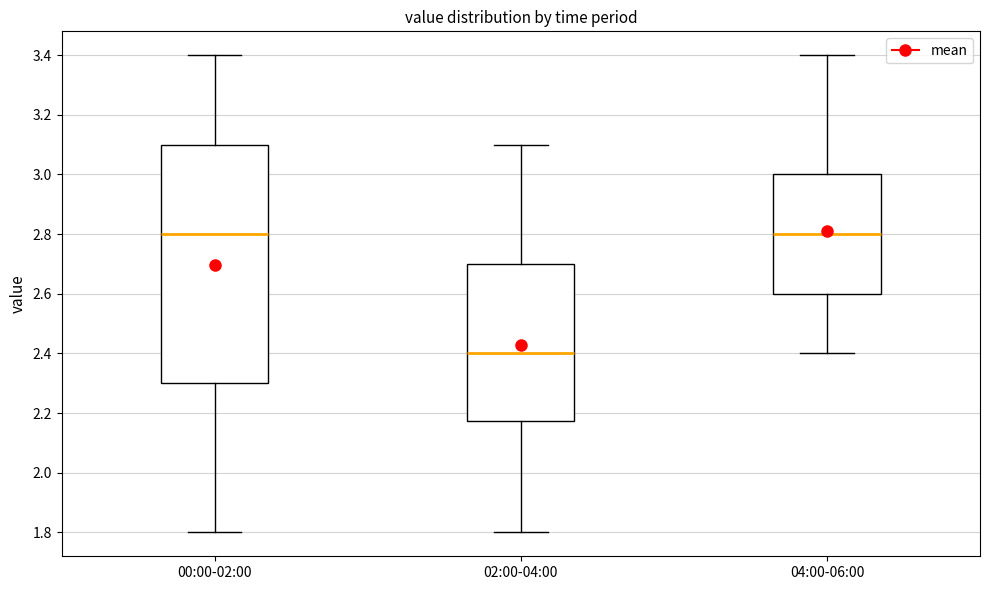

Reading left to right, read every box against the y-axis: the position of its median line, the range the box covers, and the ends of its whiskers. The values are not printed on the chart, so give them approximately, as read against the axis.

00:00-02:00: median 2.80, box 2.30 to 3.10, whiskers 1.80 to 3.40
02:00-04:00: median 2.40, box 2.18 to 2.70, whiskers 1.80 to 3.10
04:00-06:00: median 2.80, box 2.60 to 3.00, whiskers 2.40 to 3.40